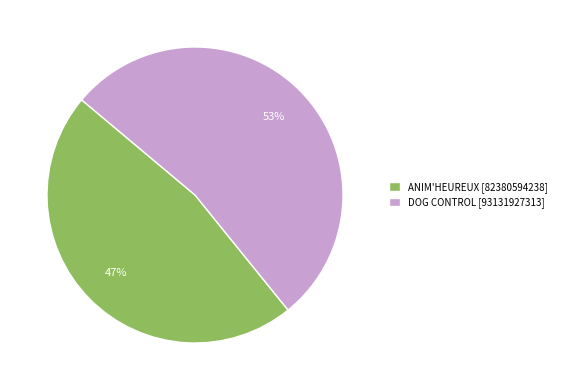

To the nearest percent, what percentage of the pie is ANIM'HEUREUX?

47%